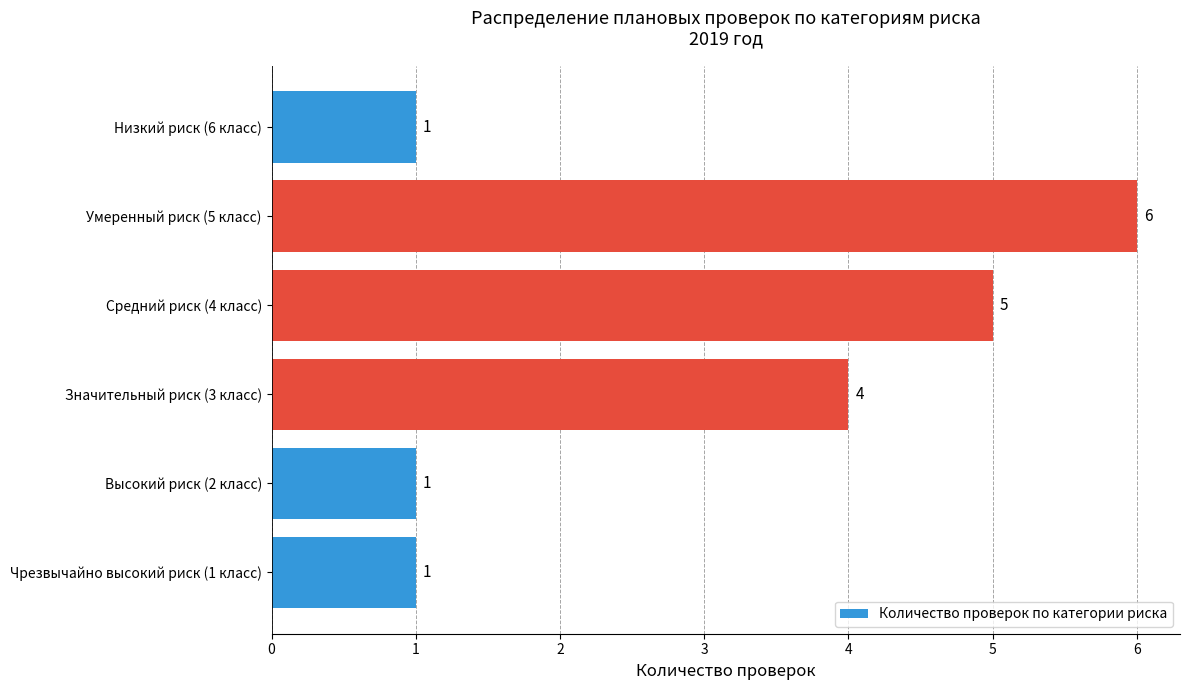

Reading top to bottom, what are all the values shown in this chart?

1	6	5	4	1	1